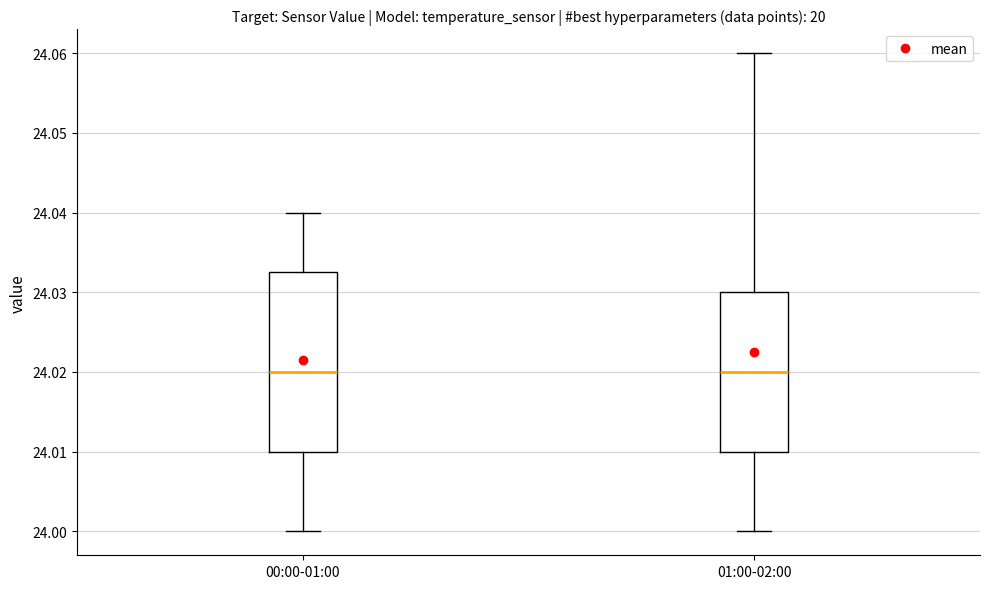

Reading left to right, read every box against the y-axis: the position of its median line, the range the box covers, and the ends of its whiskers. The values are not printed on the chart, so give them approximately, as read against the axis.

00:00-01:00: median 24.020, box 24.010 to 24.033, whiskers 24.000 to 24.040
01:00-02:00: median 24.020, box 24.010 to 24.030, whiskers 24.000 to 24.060